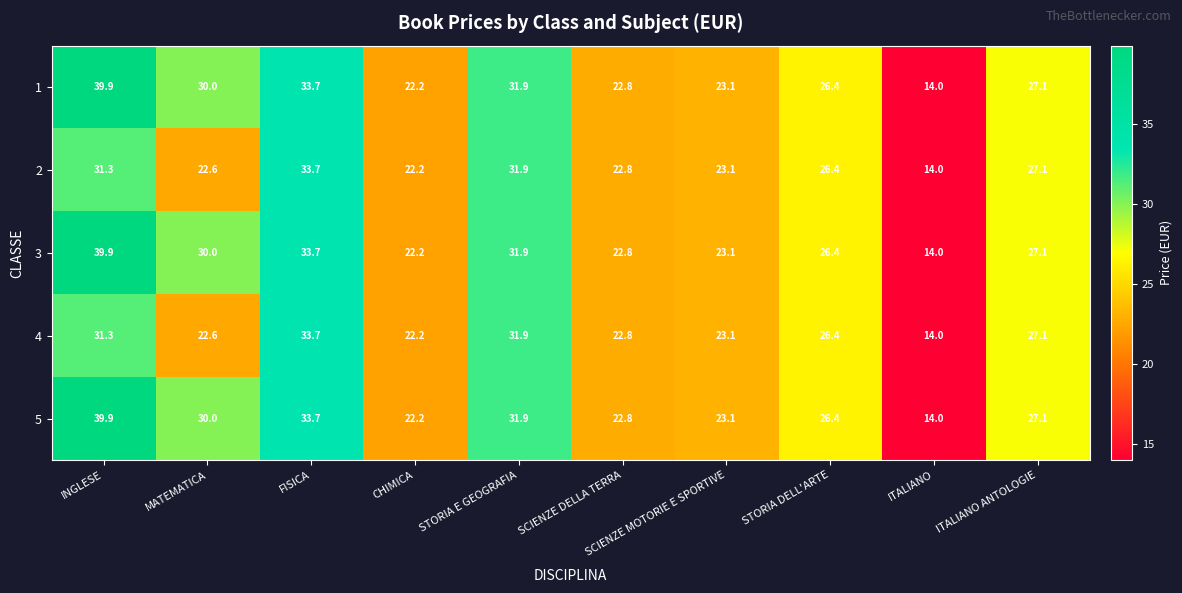

Which label corresponds to the smallest value in the chart?

ITALIANO